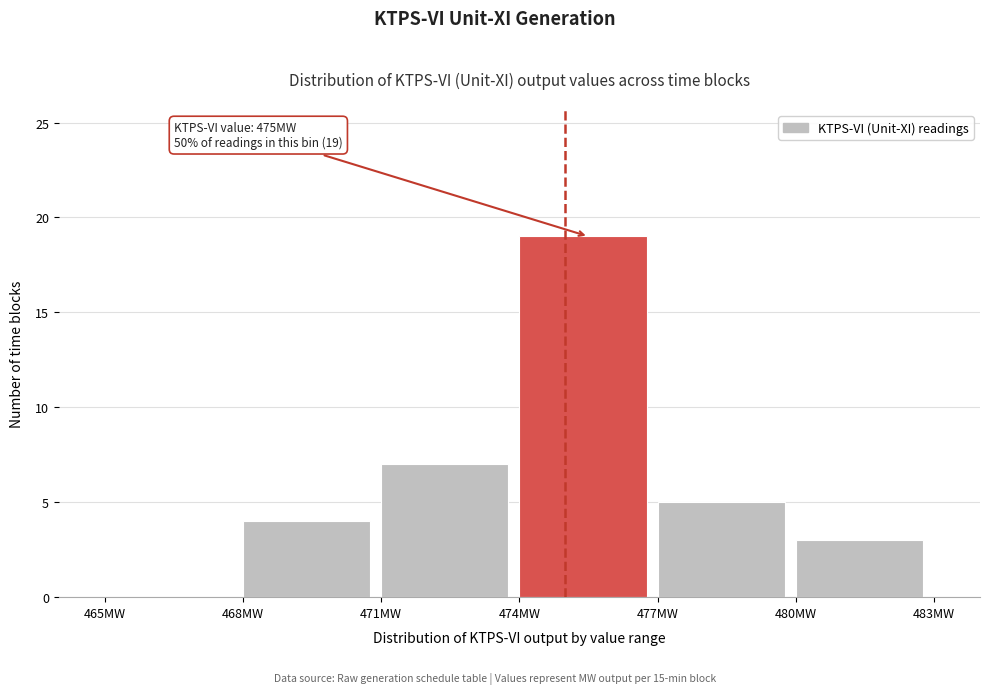

Over which range of the x-axis is the bar tallest?

474 to 477